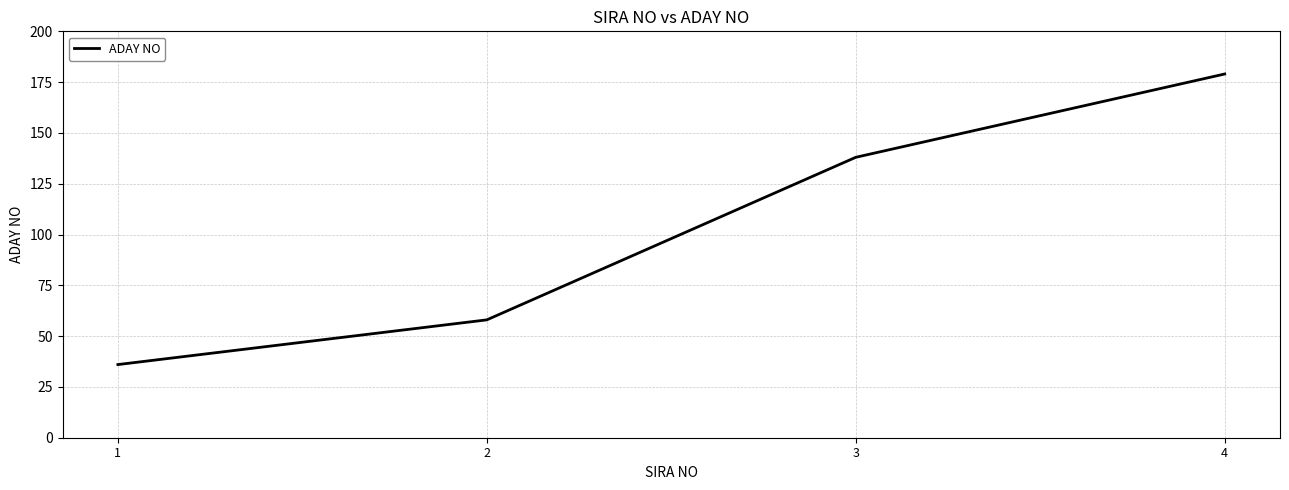

How many lines are shown in the chart?

1